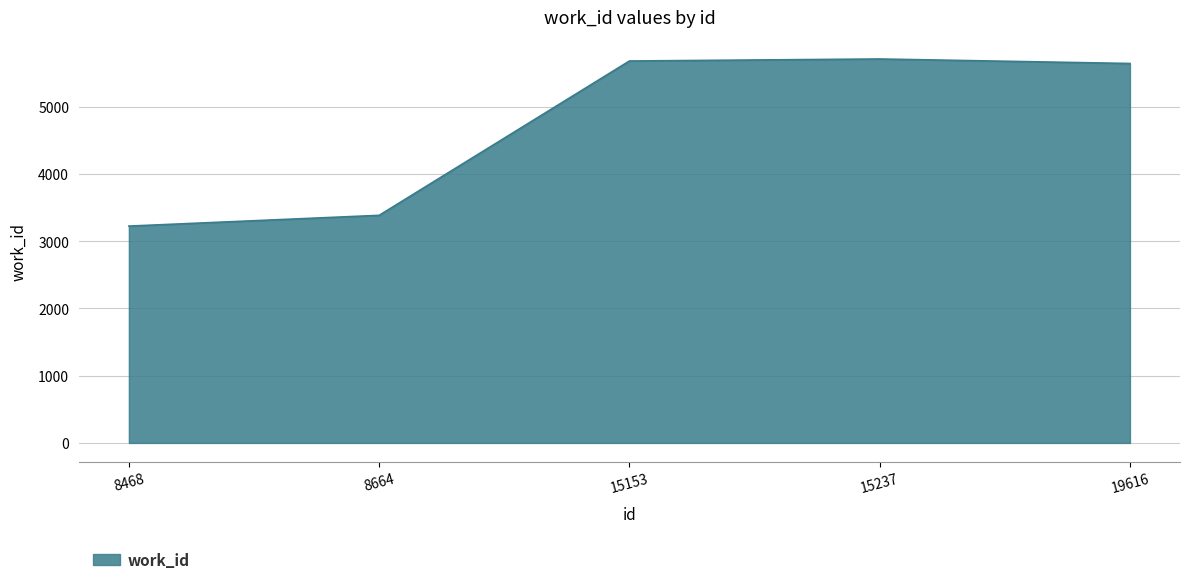

Where is the data nearest to the value 4466?

8664